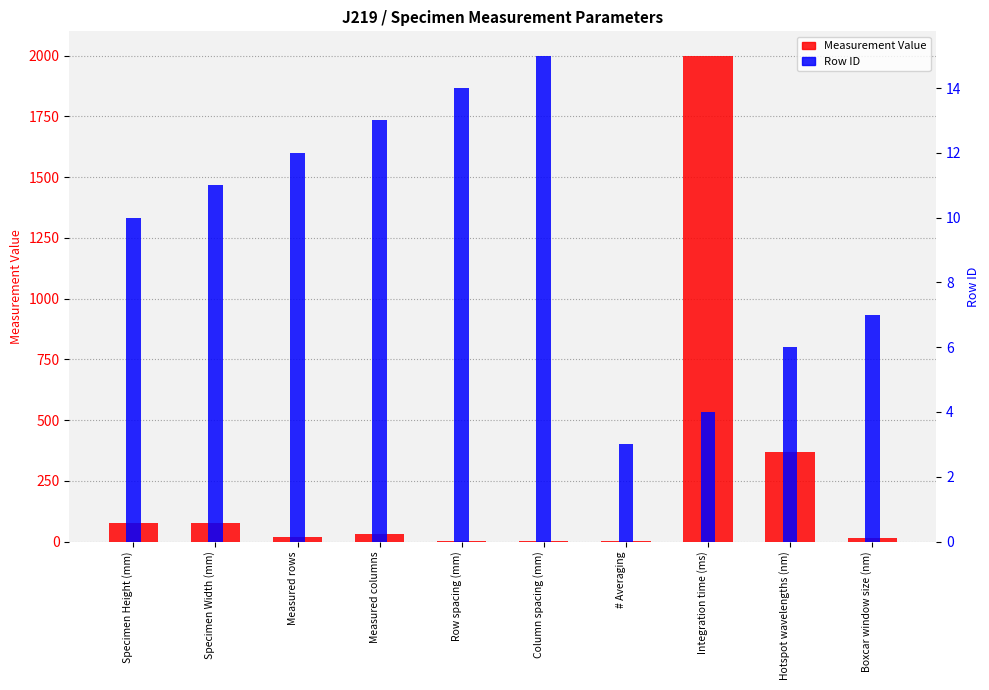

Does the chart contain any negative values?

No